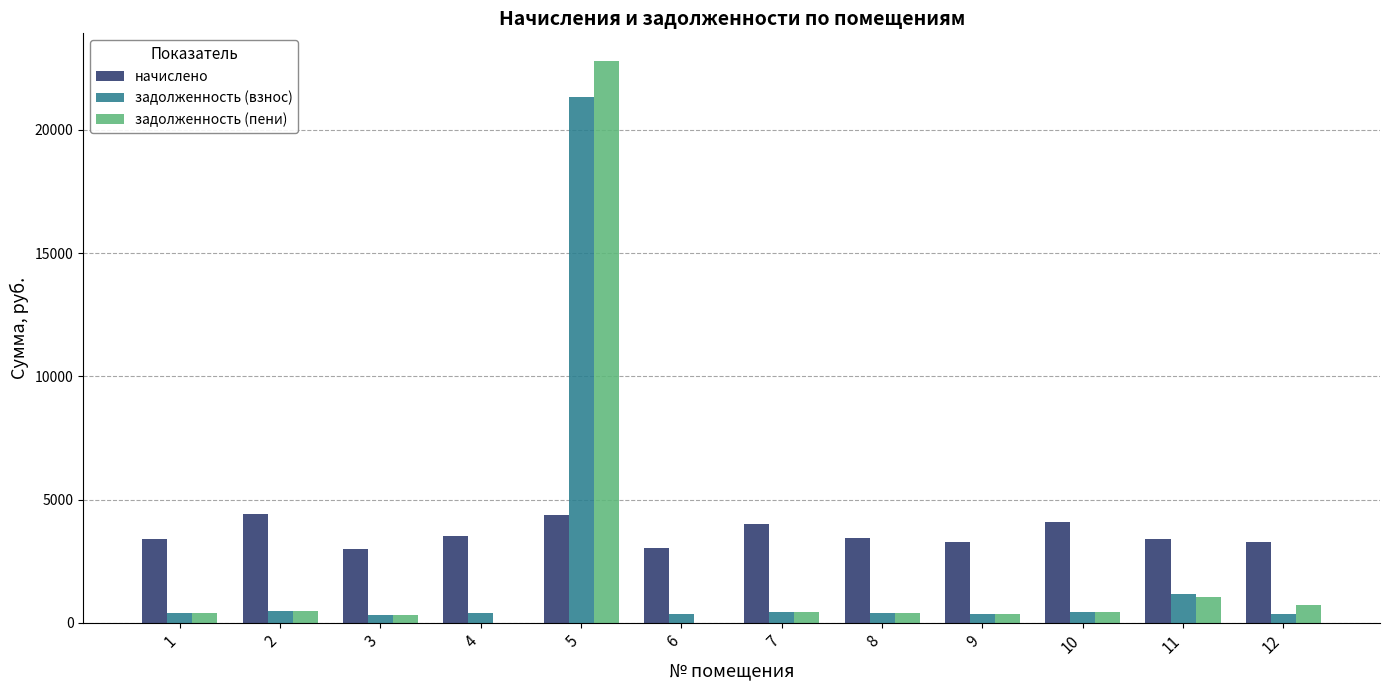

True or false: задолженность (пени) has a value of 331.4 at 3.

True